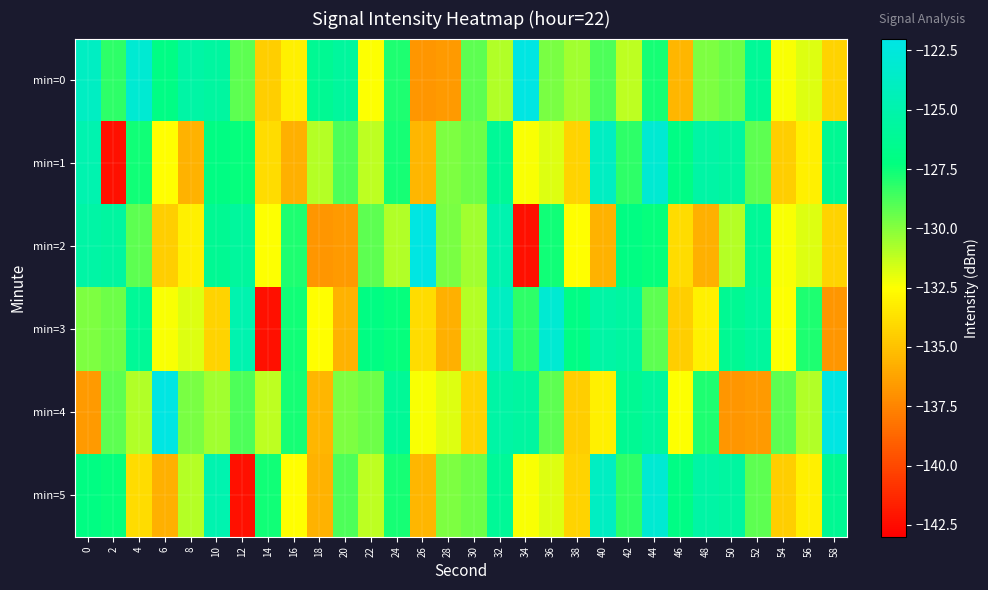

Which series has the widest spread of values?

min=2